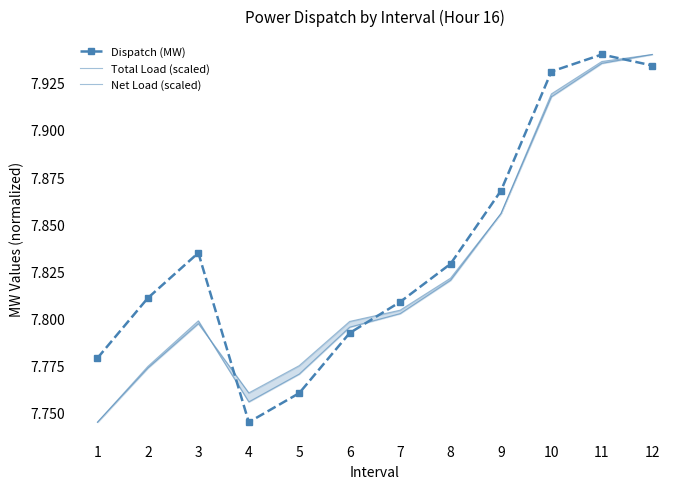

True or false: Dispatch (MW) has a value of 5.2 at 1.

False